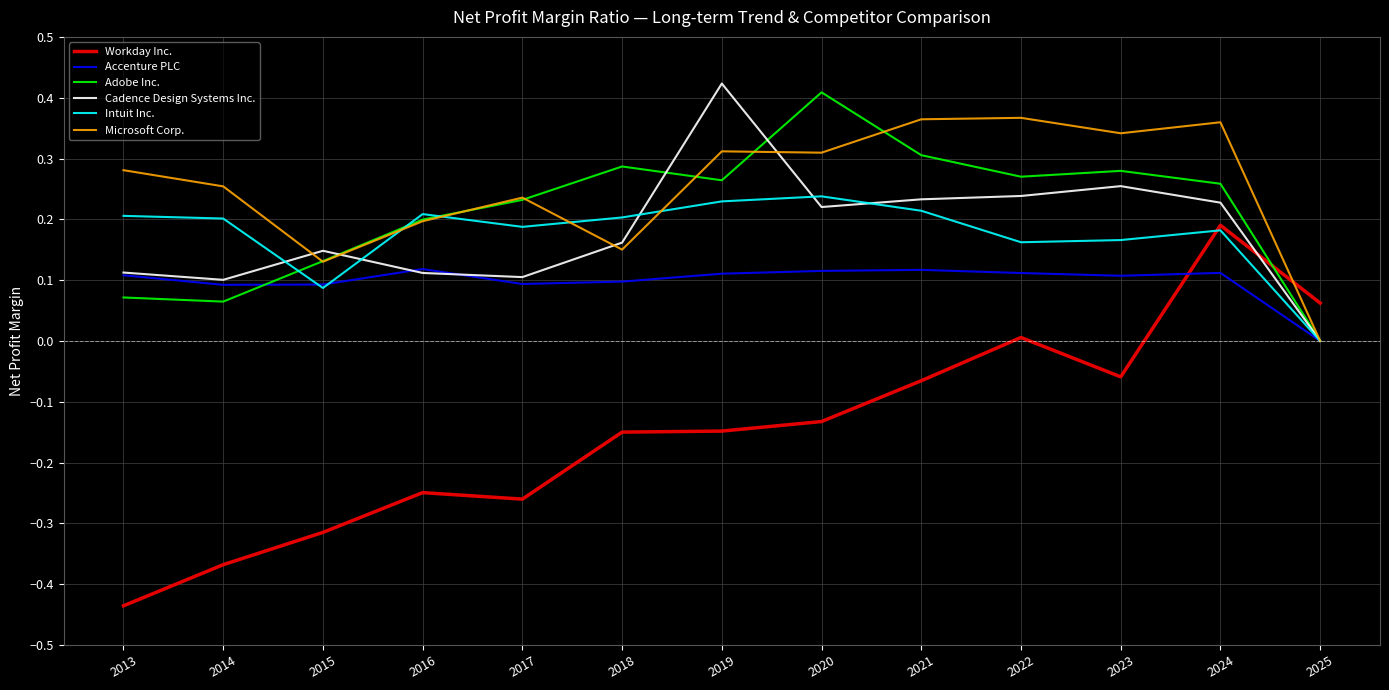

Count the Intuit Inc. values in the range 0 to 1.

13